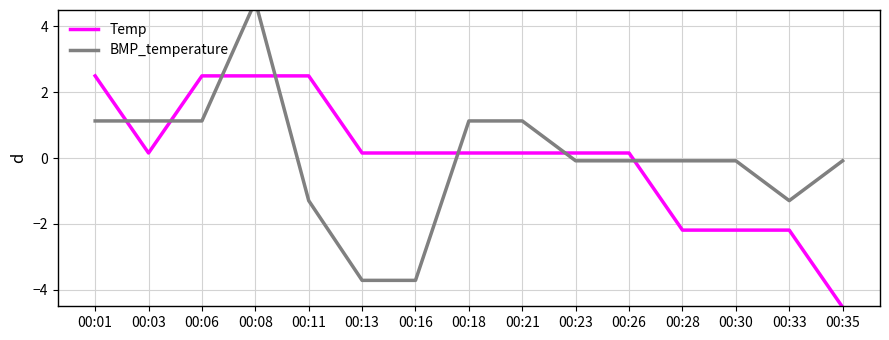

What is the difference between the maximum and minimum values in the BMP_temperature series?

8.5